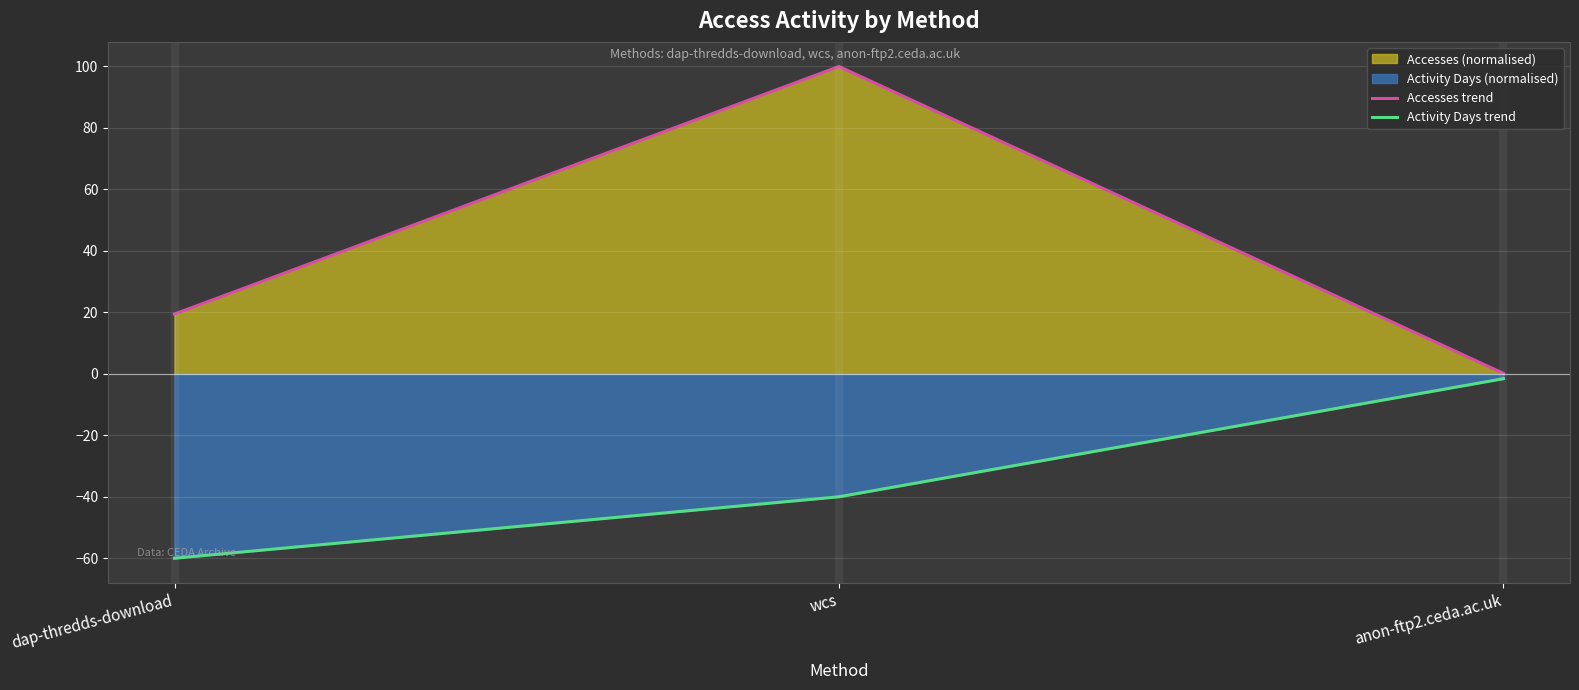

The Activity Days trend series shows -31.6 at dap-thredds-download. True or false?

False